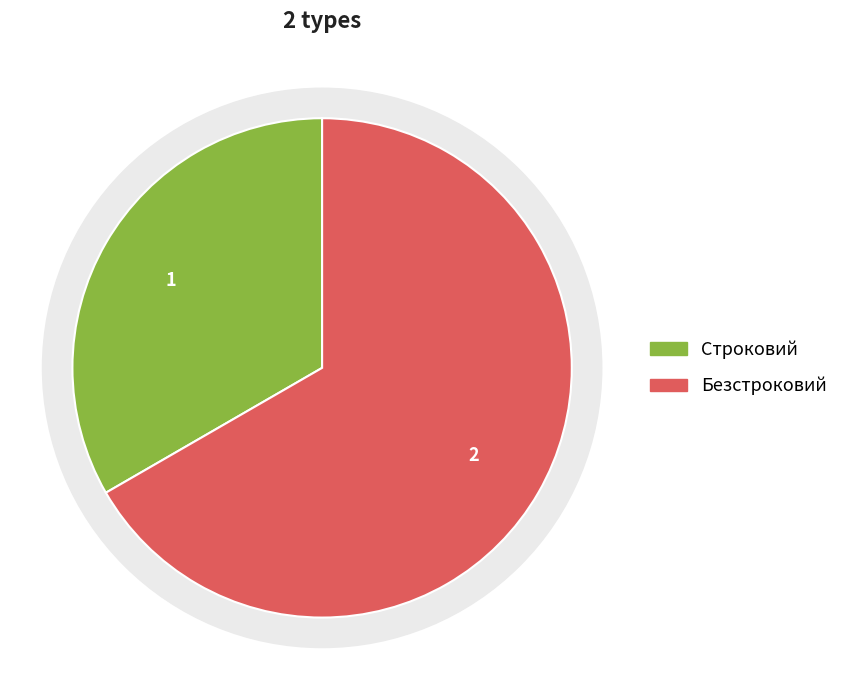

To the nearest percent, what portion does Строковий represent?

33%